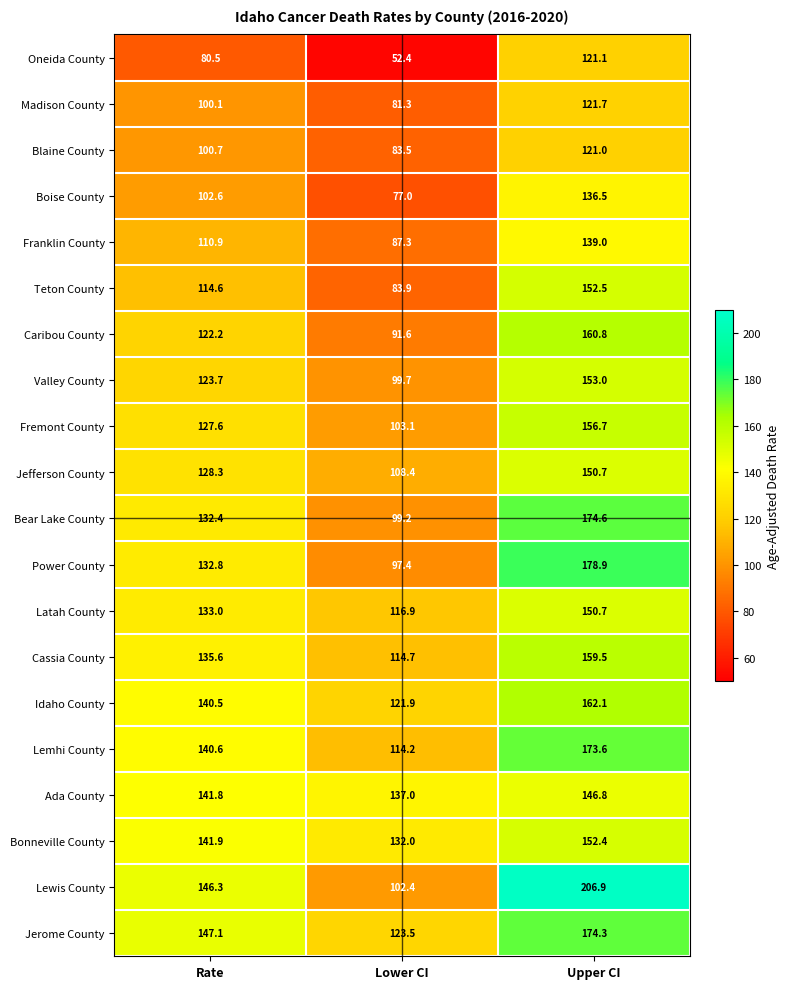

What is the difference between the maximum and minimum values in the Latah County series?

33.8